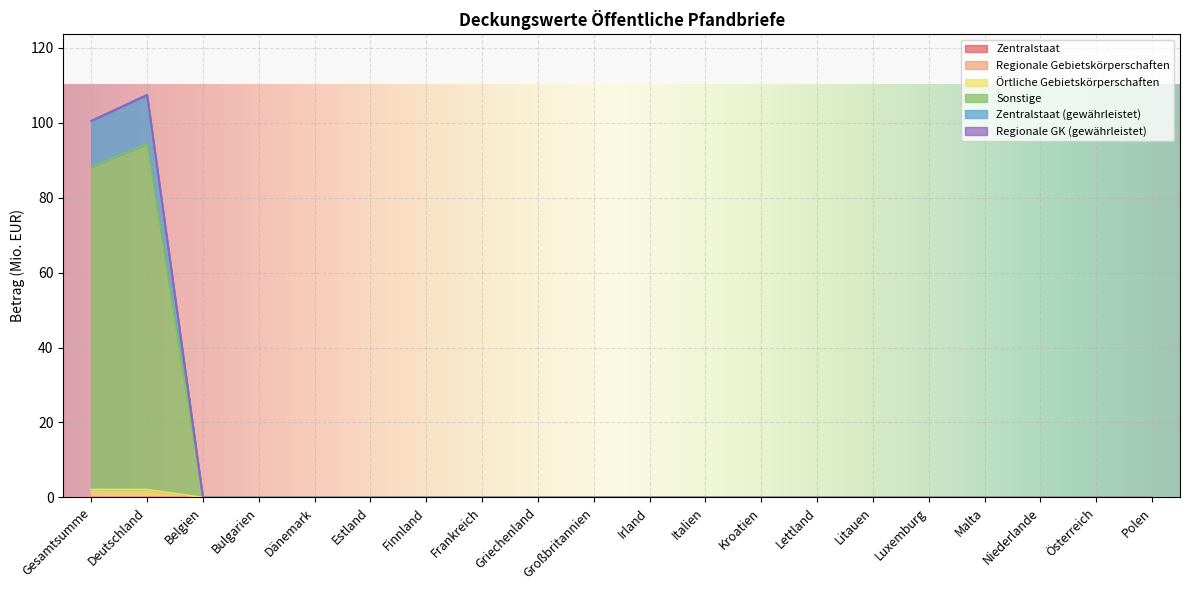

True or false: Zentralstaat (gewährleistet) and Sonstige intersect in this chart.

False